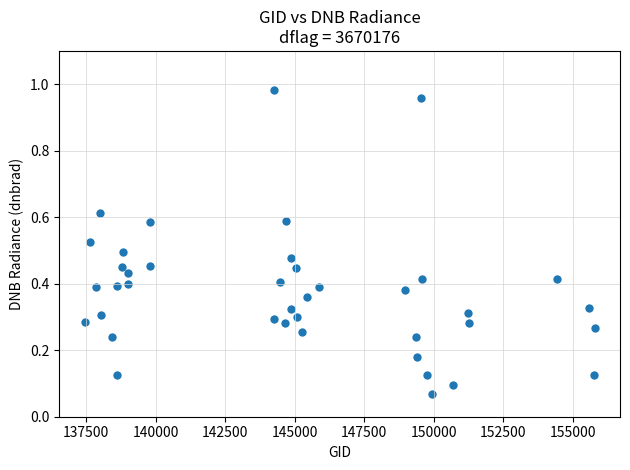

What is the range of X values (max minus min)?

18347.0